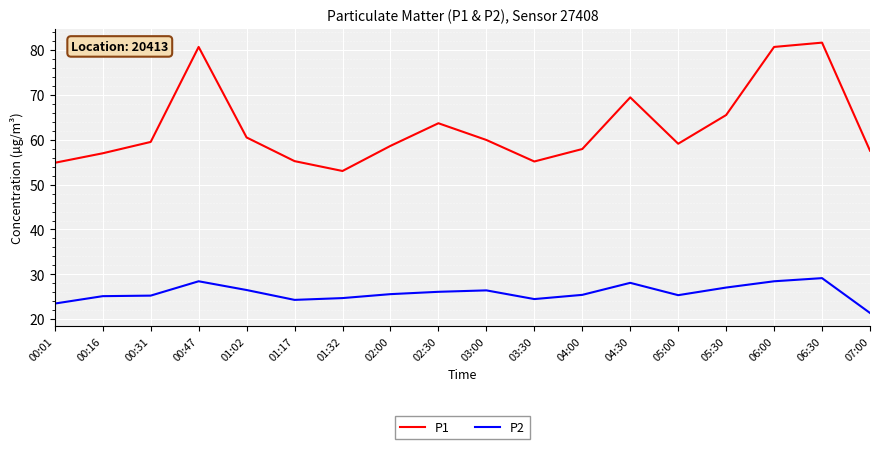

What position from the left is 01:02?

5